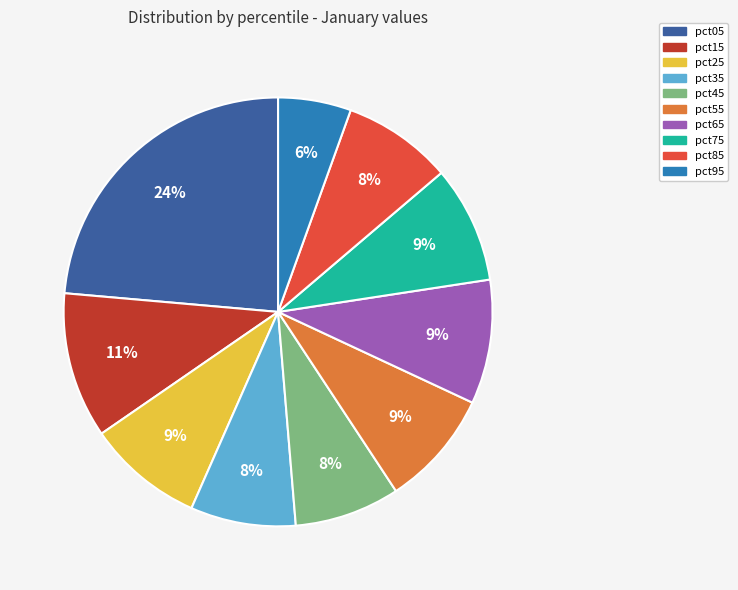

To the nearest percent, what portion does pct75 represent?

9%